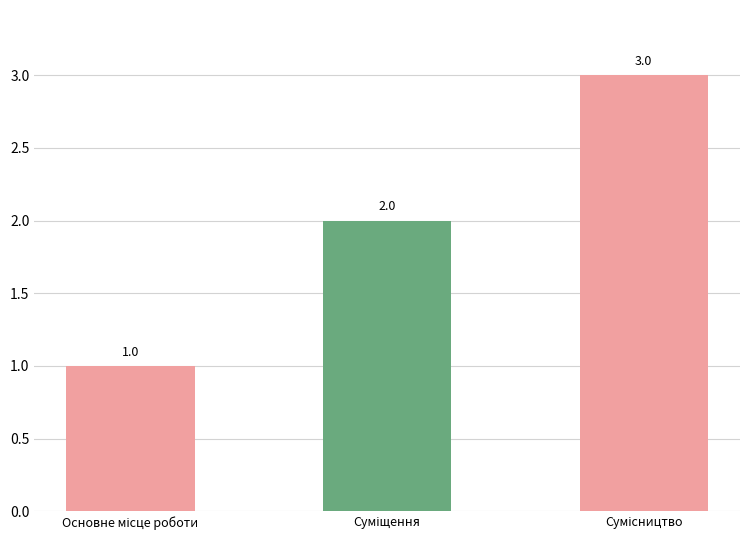

What is the smallest value displayed?

1